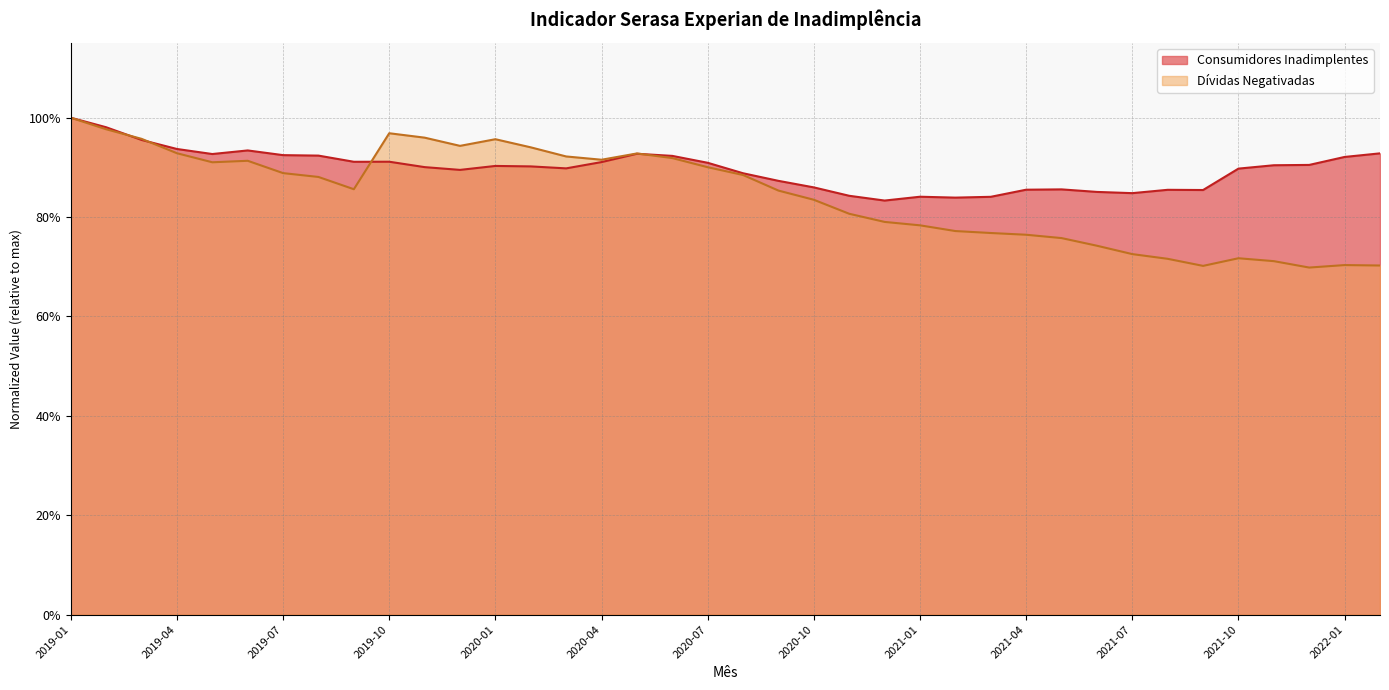

Count the Consumidores Inadimplentes values in the range 0 to 1.

38